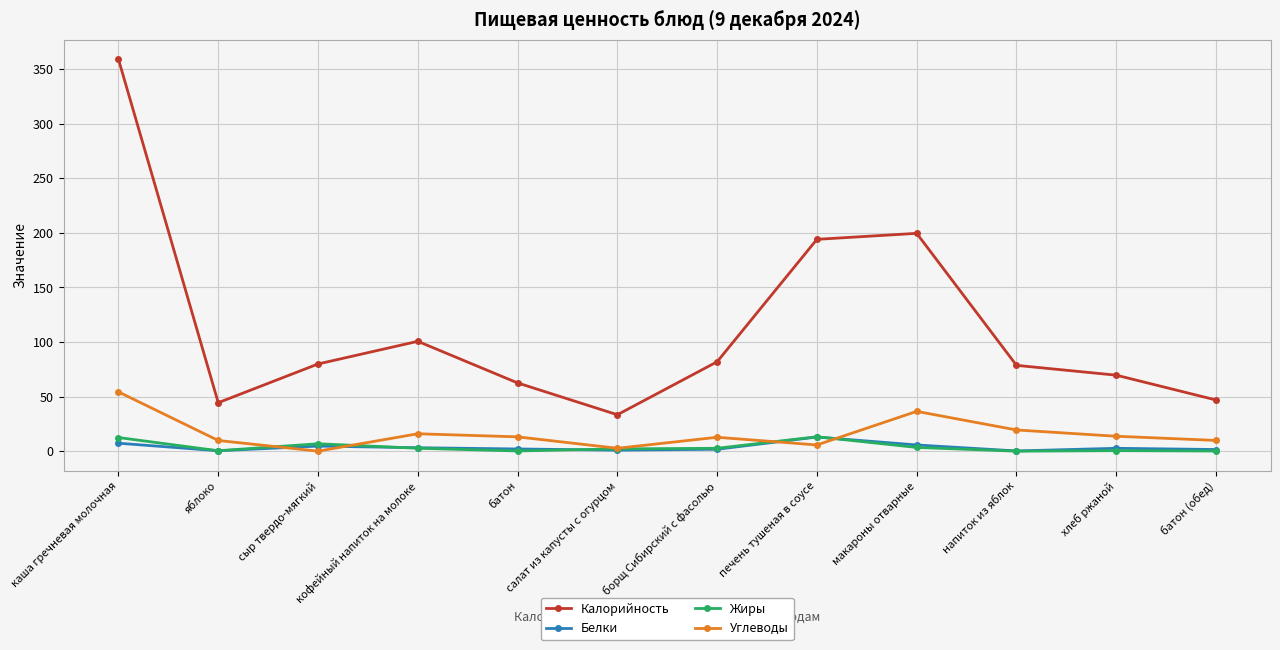

What is the maximum value shown in the chart?

358.9